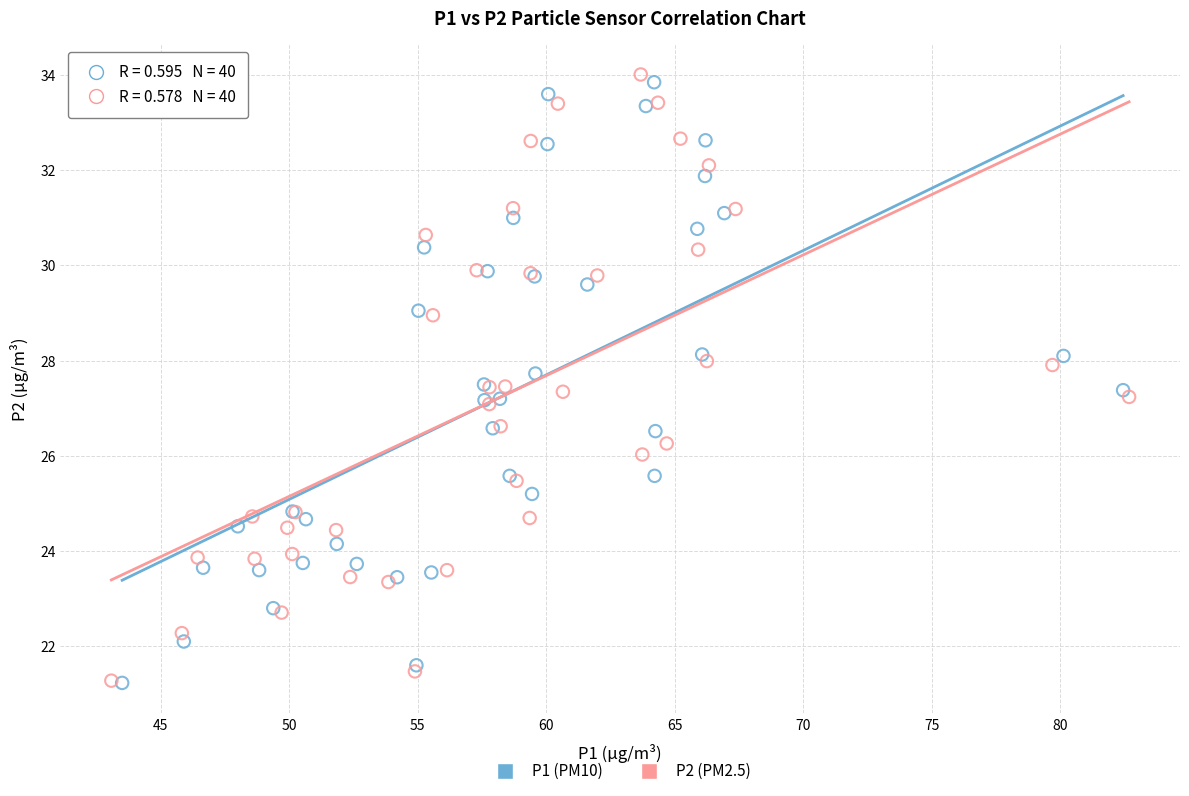

What are all the series names shown in the legend?

P1 (PM10), P2 (PM2.5)